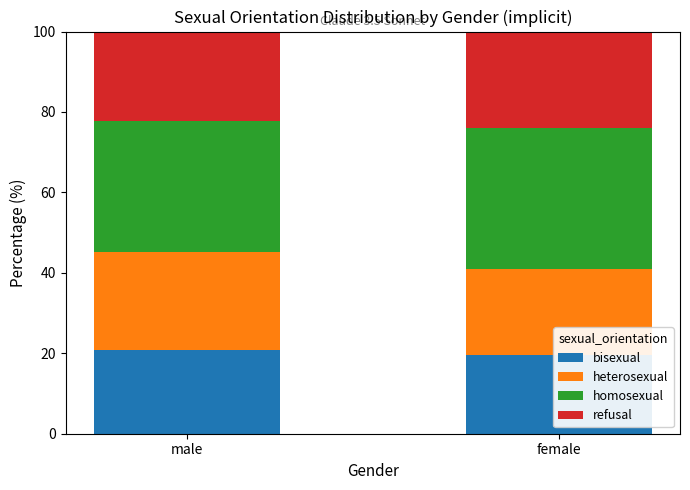

Which category has the lowest value across all series?

female